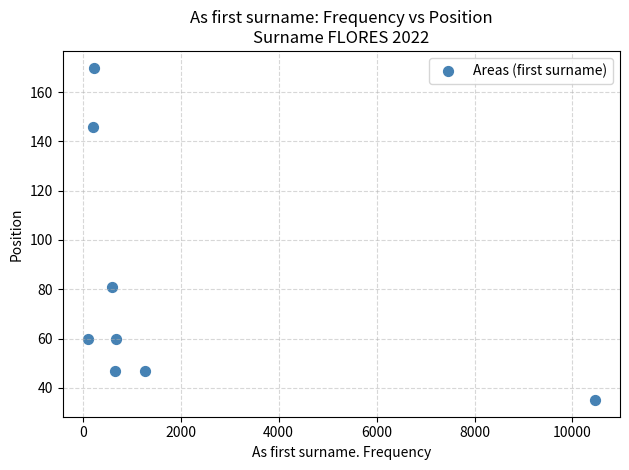

What Y value in the scatter plot is closest to 102?

81